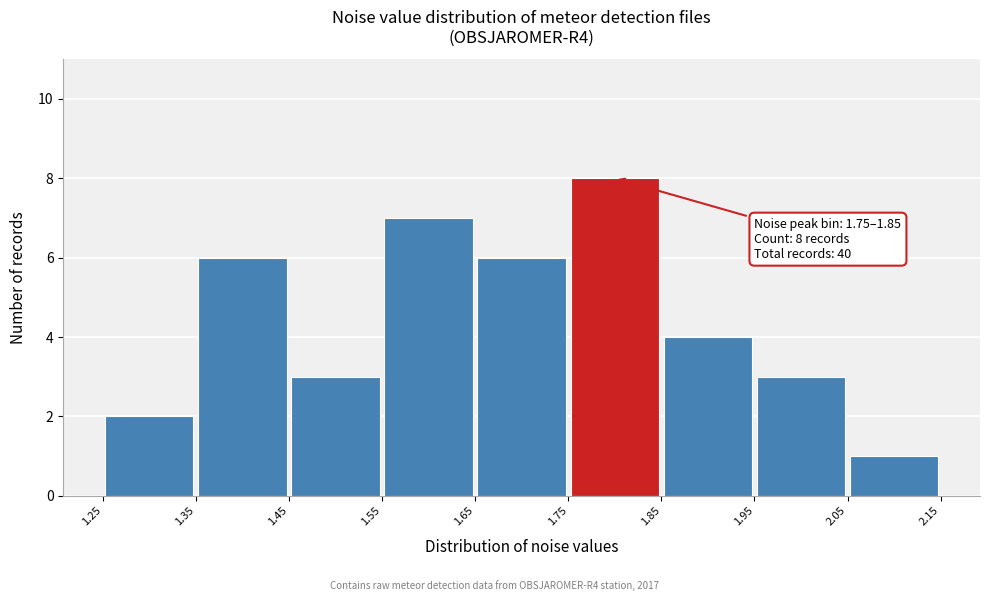

Which range on the x-axis has the tallest bar?

1.75 to 1.85